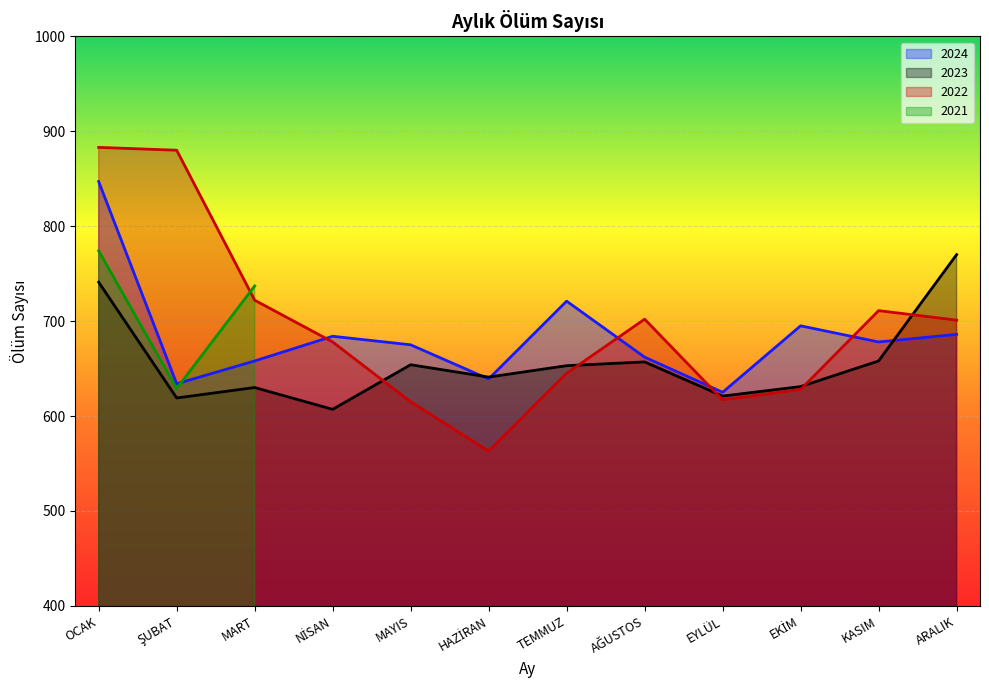

True or false: 2024 has more than 0 points higher than both neighbors.

True